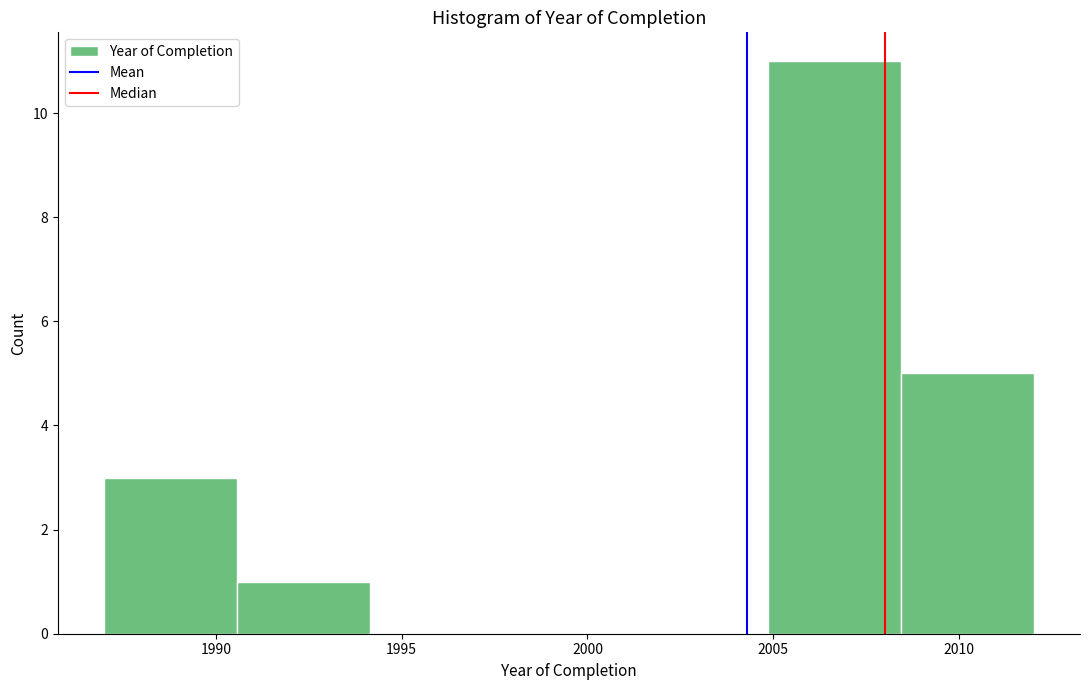

How tall is the bar that spans 2008.5 to 2012.0 on the x-axis? Neither the bar edges nor the heights are printed on the chart, so give them approximately, as read against the axes.

5